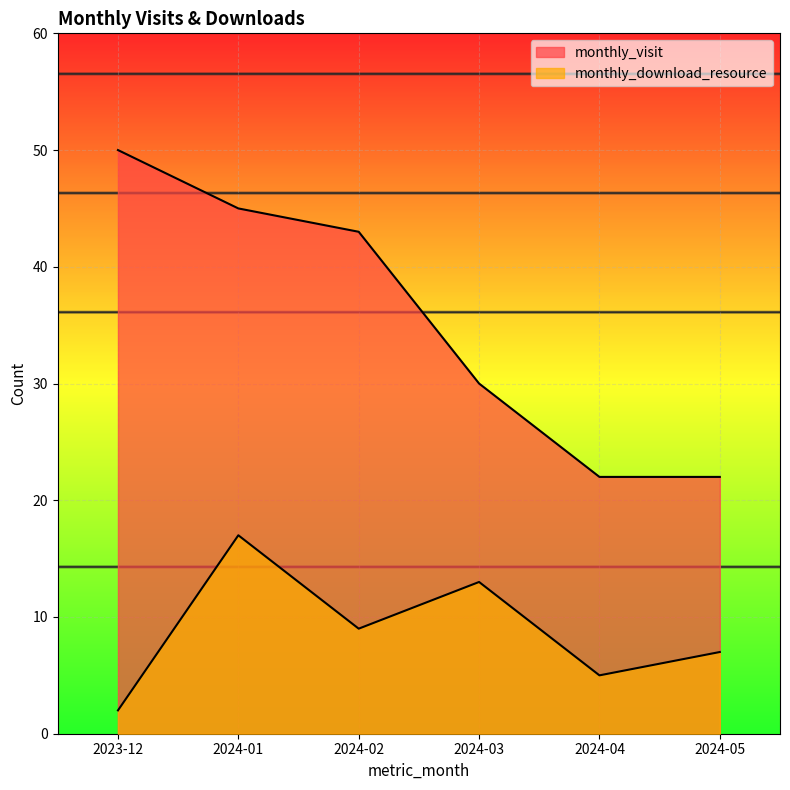

True or false: monthly_visit and monthly_download_resource cross at least once.

False